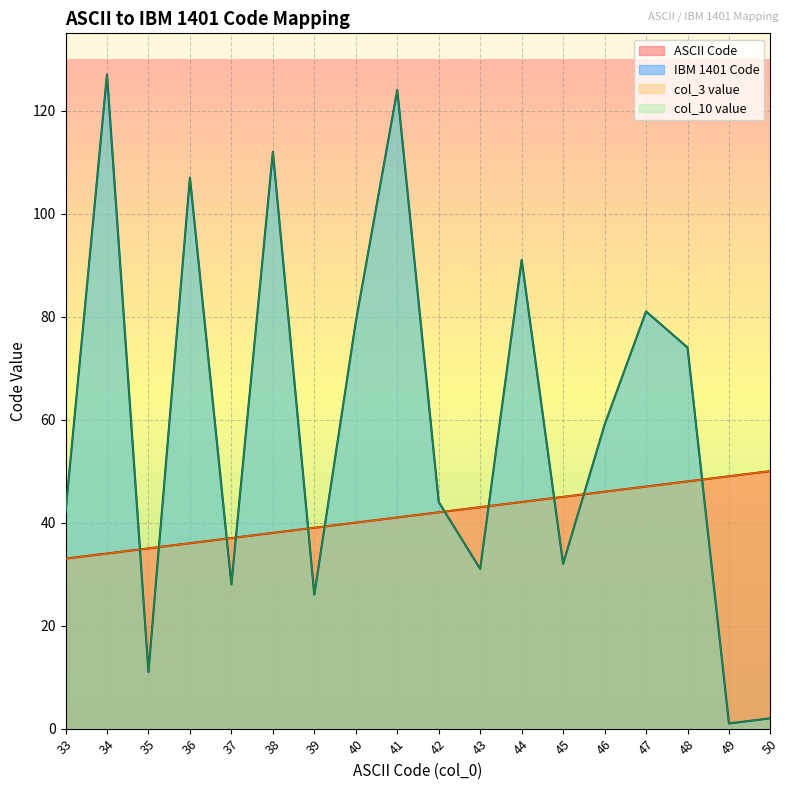

Rank the categories by ASCII Code value from highest to lowest.

50, 49, 48, 47, 46, 45, 44, 43, 42, 41, 40, 39, 38, 37, 36, 35, 34, 33